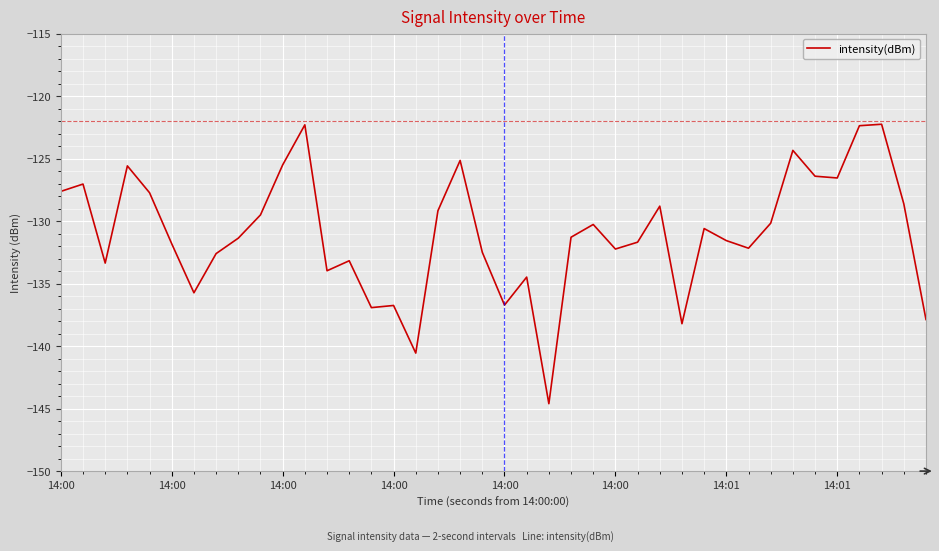

What is the difference between the maximum and minimum values?

22.4